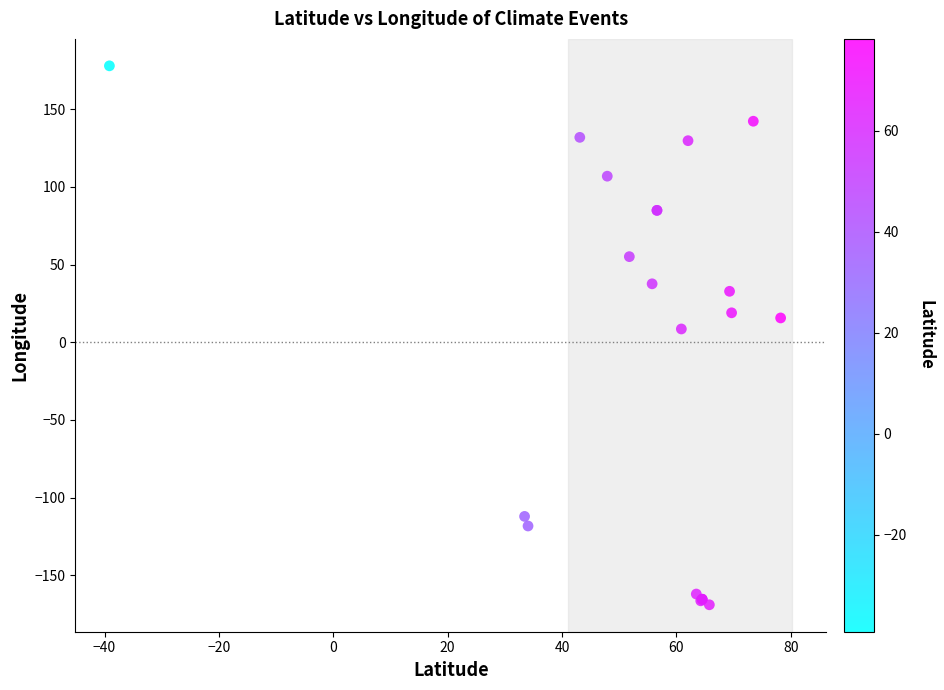

What Y value in the scatter plot is closest to 4?

8.6